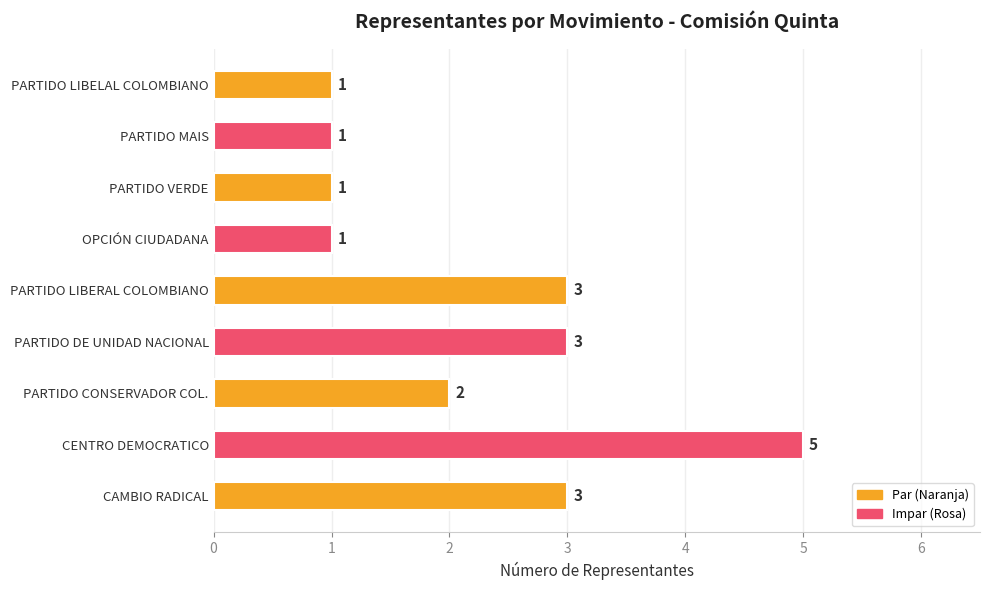

Reading top to bottom, extract all data points from this chart.

PARTIDO LIBELAL COLOMBIANO=1	PARTIDO MAIS=1	PARTIDO VERDE=1	OPCIÓN CIUDADANA=1	PARTIDO LIBERAL COLOMBIANO=3	PARTIDO DE UNIDAD NACIONAL=3	PARTIDO CONSERVADOR COL.=2	CENTRO DEMOCRATICO=5	CAMBIO RADICAL=3